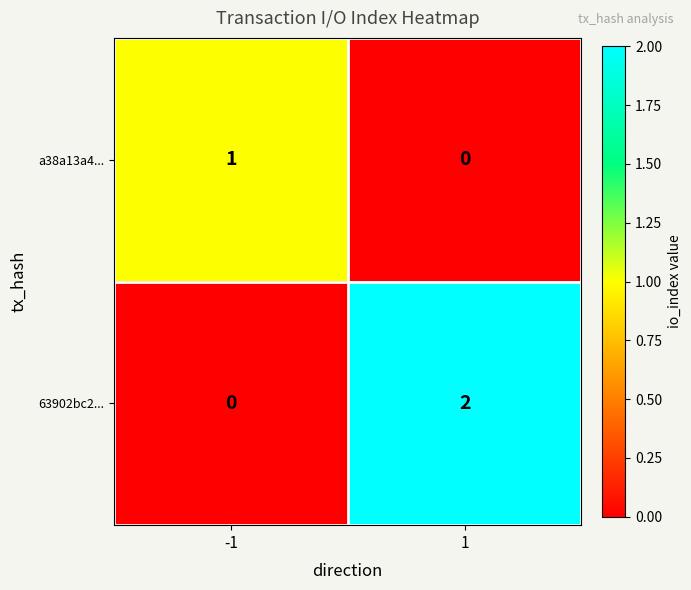

List the series in order of their peak value, lowest first.

a38a13a4..., 63902bc2...